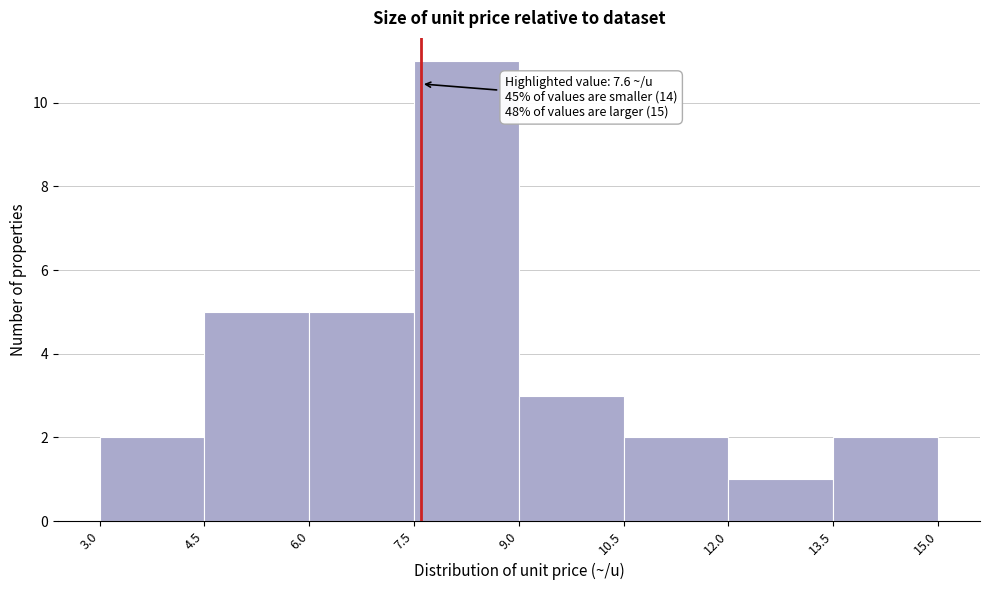

Over which range of the x-axis is the bar tallest?

7.5 to 9.0